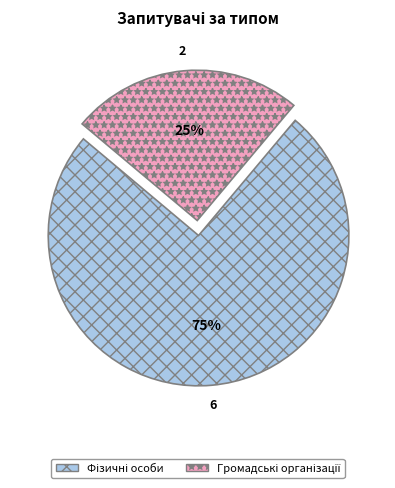

To the nearest percent, what is the difference between the largest and smallest slice percentages?

50%